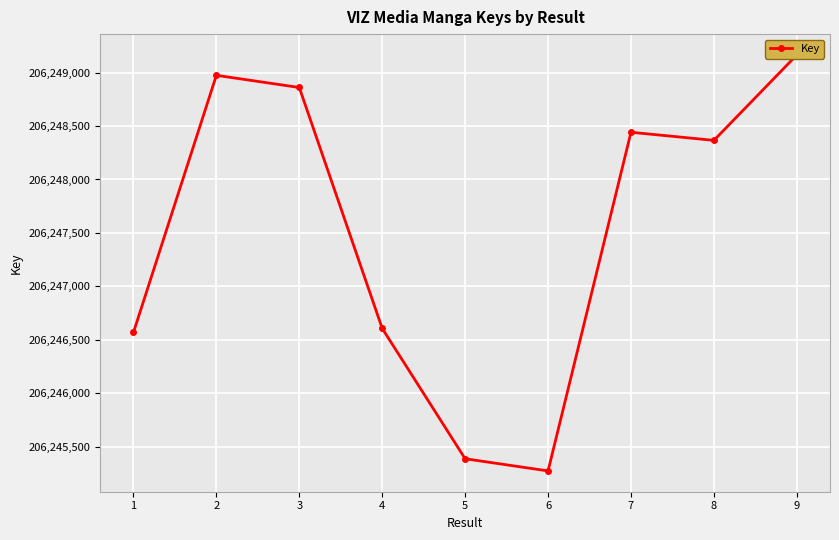

True or false: there are more than 0 points higher than both neighbors.

True